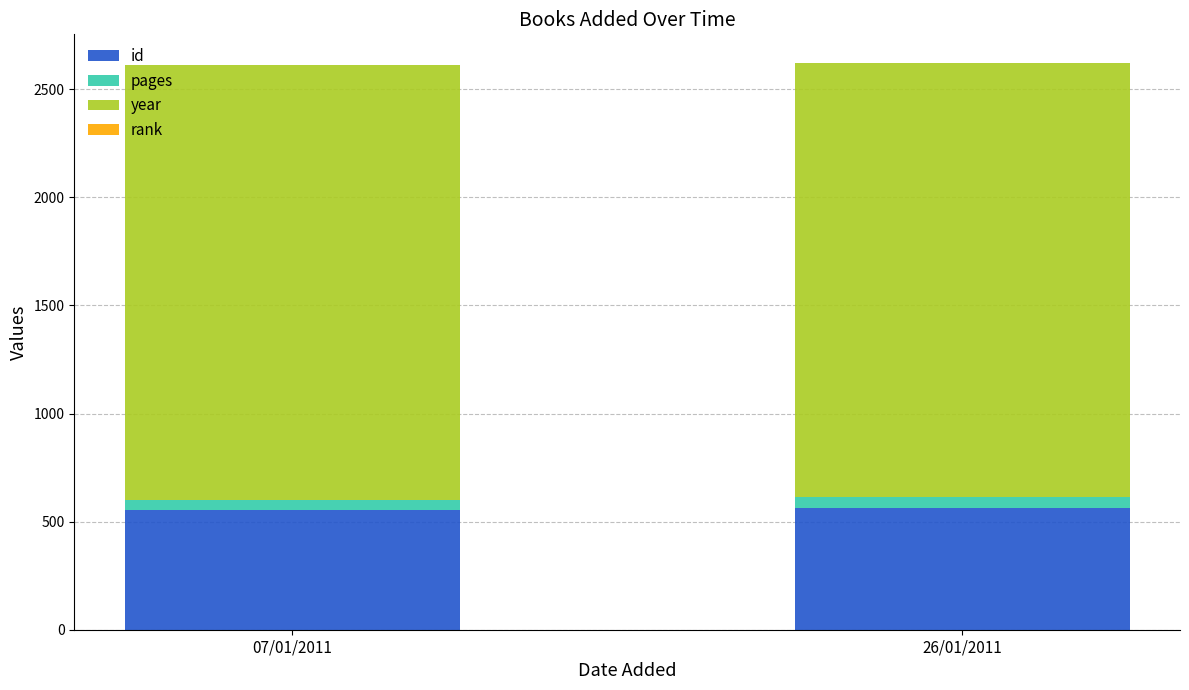

How many categories are shown in the chart?

2